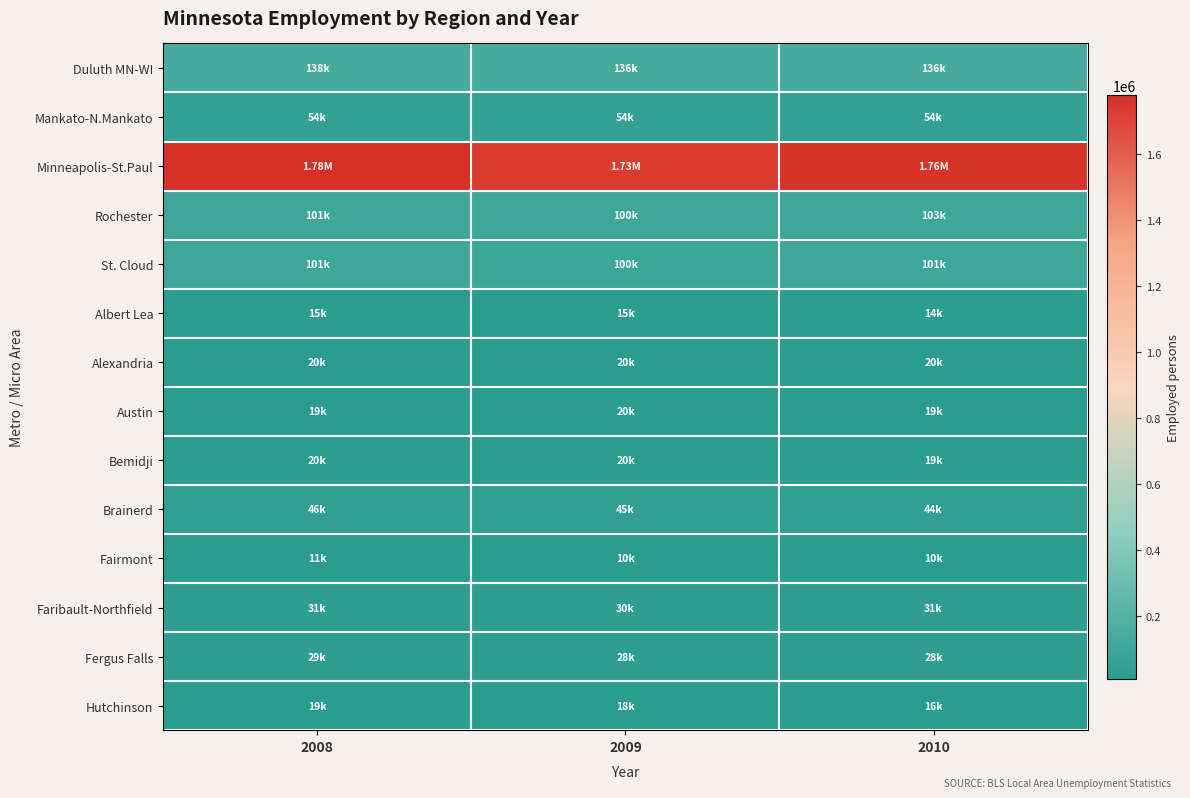

Reading right to left, list all the values displayed in this chart.

Duluth MN-WI: 2010=136866	2009=136382	2008=138498
Mankato-N.Mankato: 2010=54296	2009=54288	2008=54859
Minneapolis-St.Paul: 2010=1762002	2009=1732718	2008=1779693
Rochester: 2010=103324	2009=100792	2008=101523
St. Cloud: 2010=101313	2009=100006	2008=101413
Albert Lea: 2010=14736	2009=15416	2008=15647
Alexandria: 2010=20248	2009=20631	2008=20436
Austin: 2010=19901	2009=20391	2008=19923
Bemidji: 2010=19411	2009=20144	2008=20055
Brainerd: 2010=44019	2009=45969	2008=46133
Fairmont: 2010=10639	2009=10851	2008=11187
Faribault-Northfield: 2010=31277	2009=30863	2008=31279
Fergus Falls: 2010=28181	2009=28830	2008=29099
Hutchinson: 2010=16970	2009=18437	2008=19799